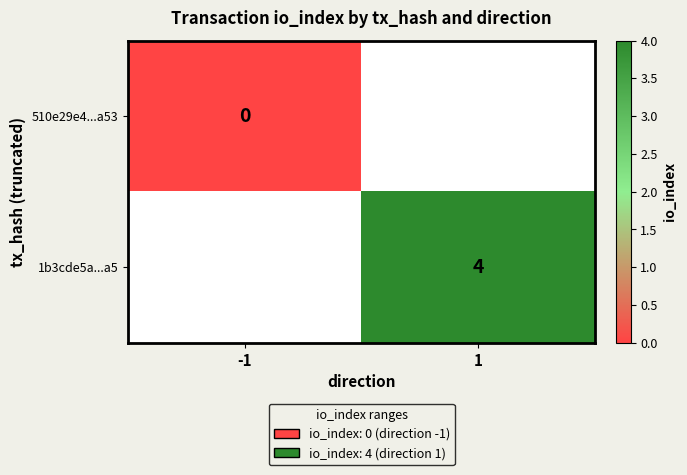

Is it true that 1b3cde5a...a5 equals 4 at 1?

True